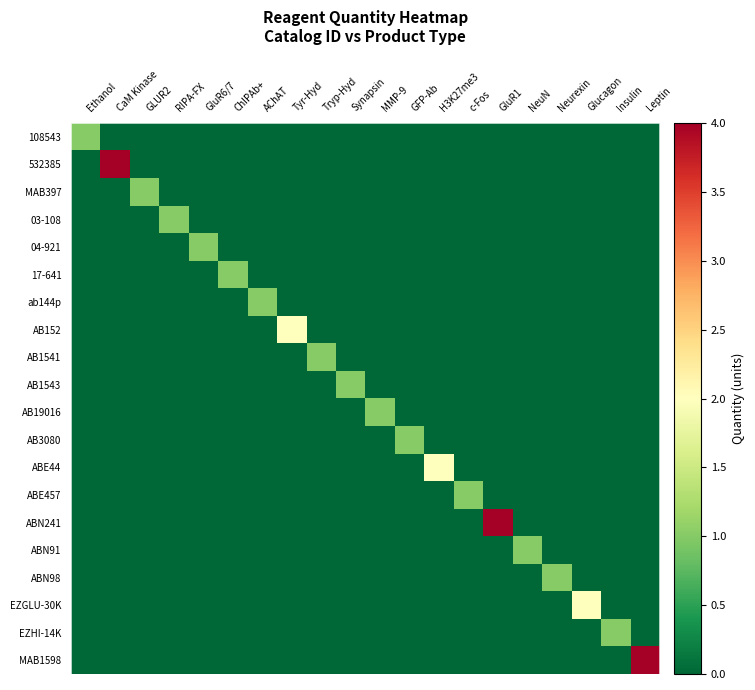

Which series has the largest total across all categories?

532385